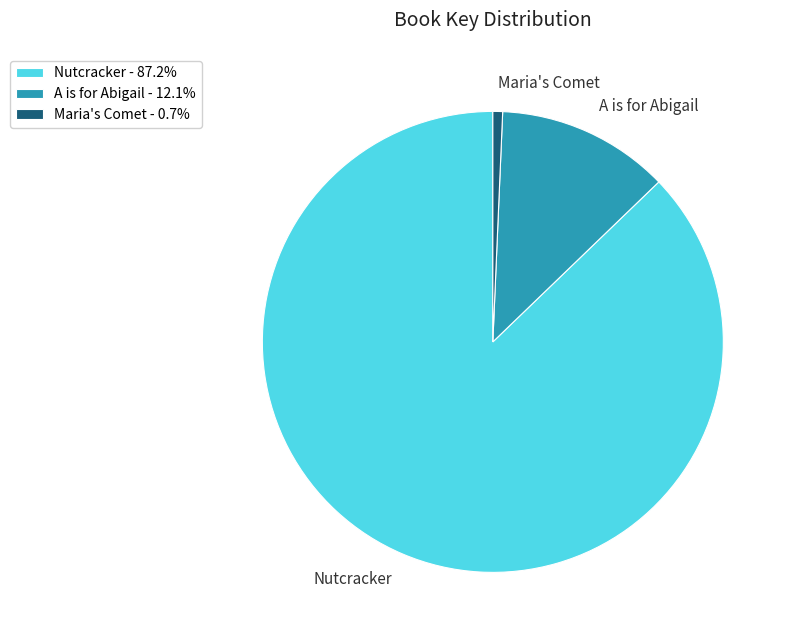

Combined, do A is for Abigail - 12.1% and Maria's Comet - 0.7% account for over 50%?

No